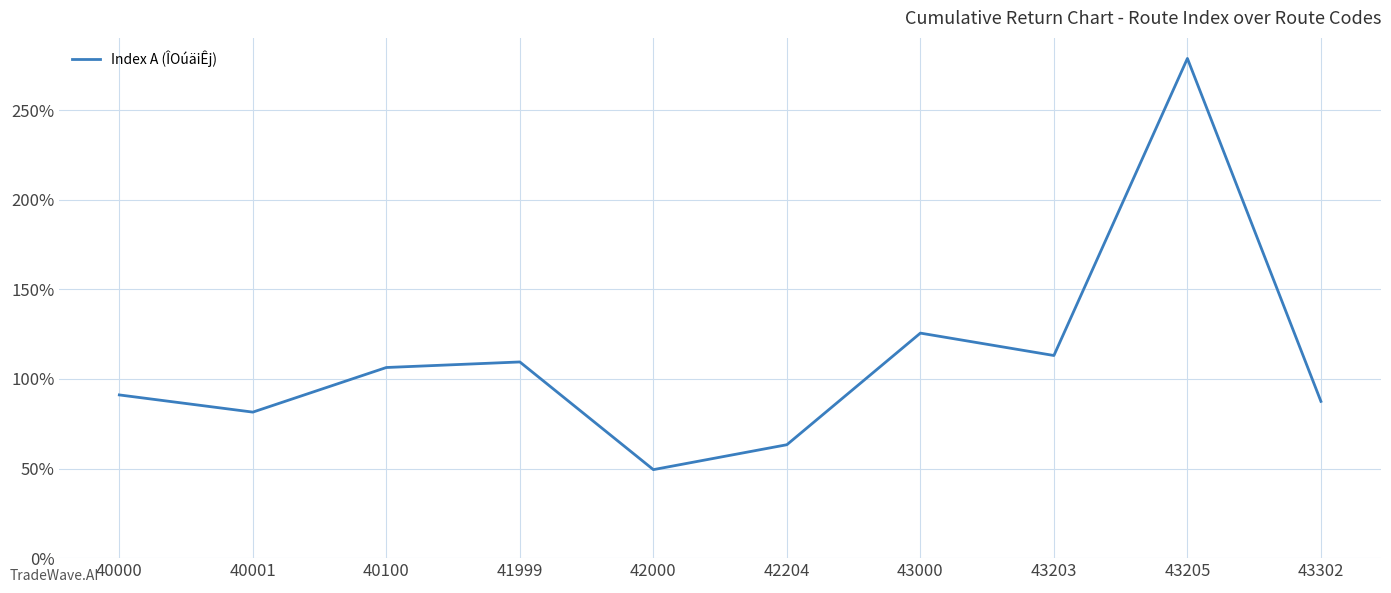

What is the change in value from 40100 to 43205?

+172.5